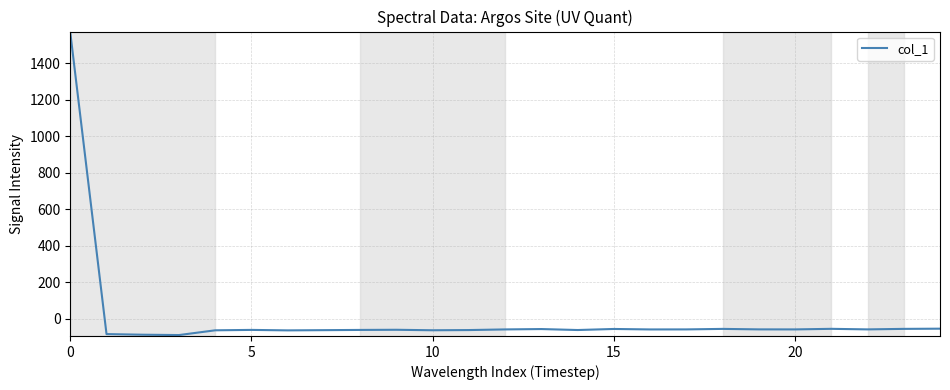

Does the chart display data point markers on the line(s)?

No